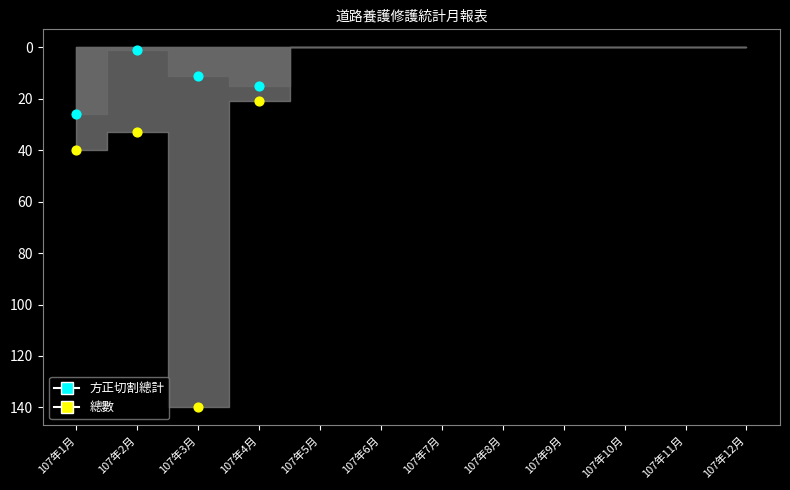

What are all the series names shown in the legend?

方正切割總計, 總數